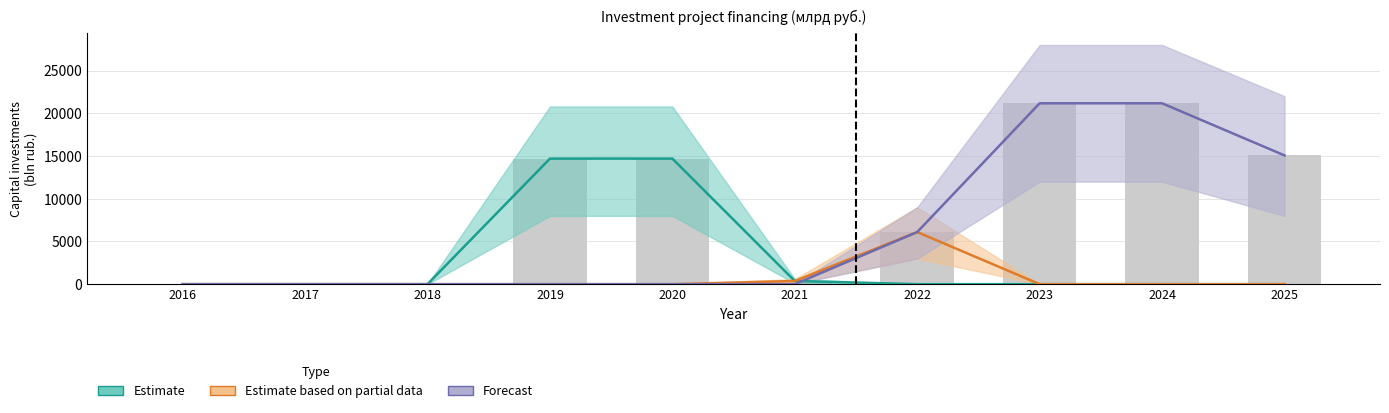

List the series in order of their overall mean, lowest first.

Estimate based on partial data, Estimate, Forecast